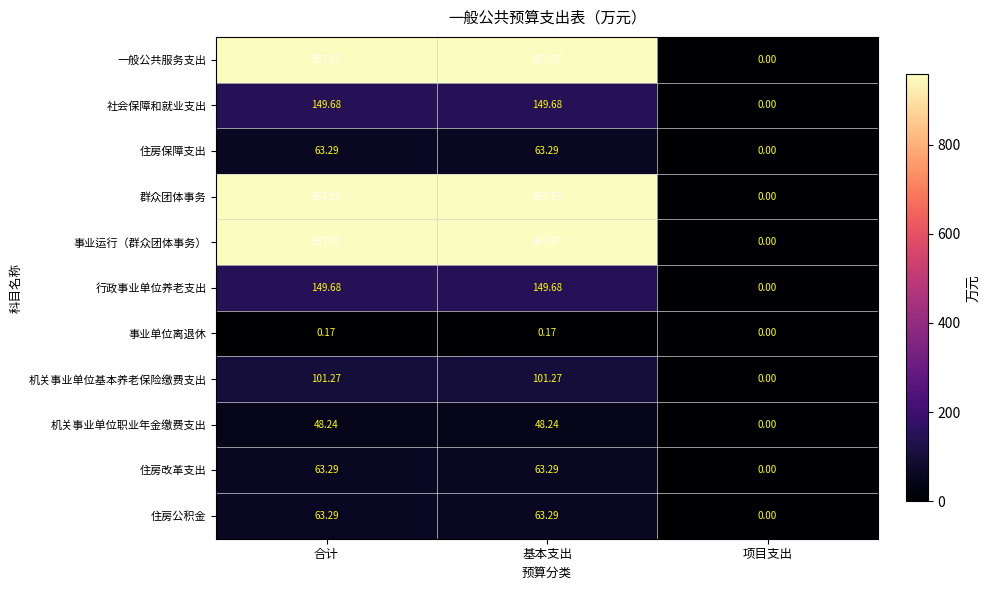

Count the number of categories in the chart.

3